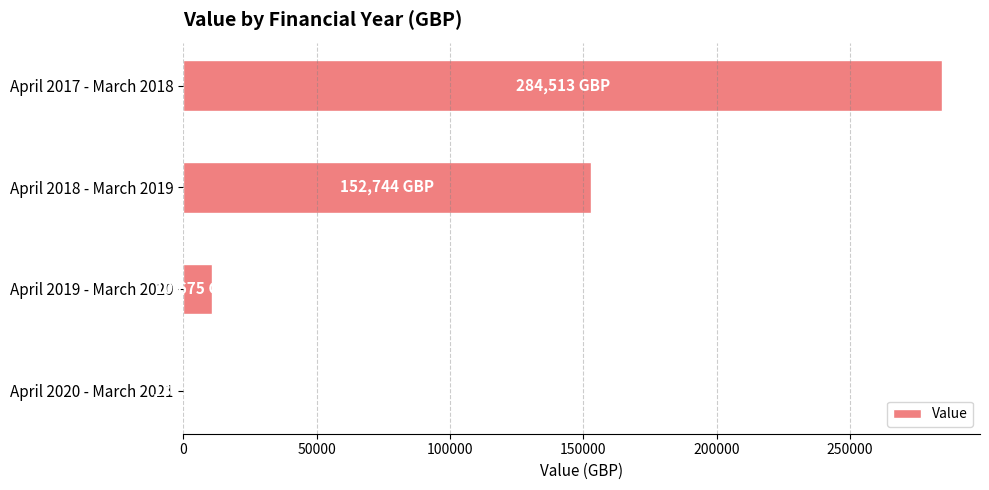

The value at April 2018 - March 2019 is 78659. True or false?

False